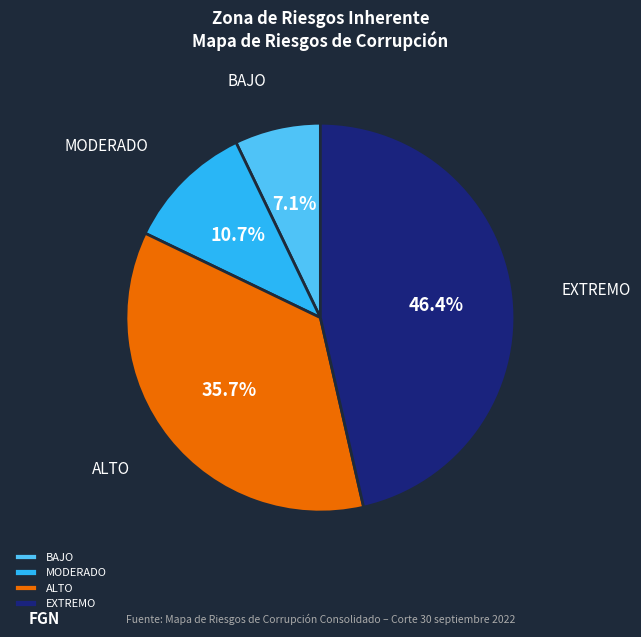

Rank the categories by value from highest to lowest.

EXTREMO, ALTO, MODERADO, BAJO